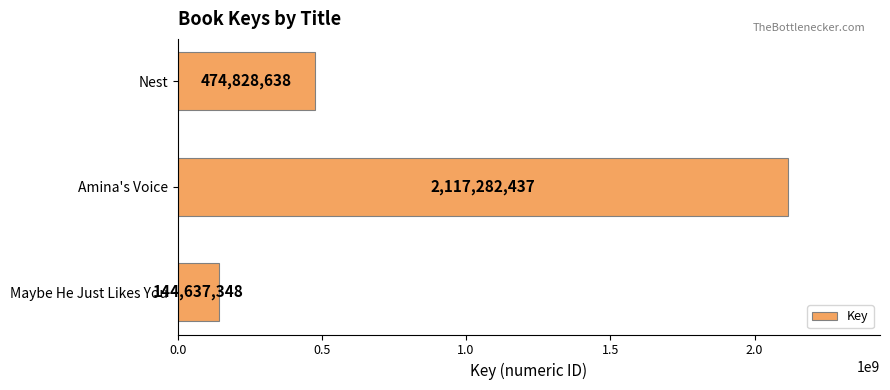

What is the average value?

912249474